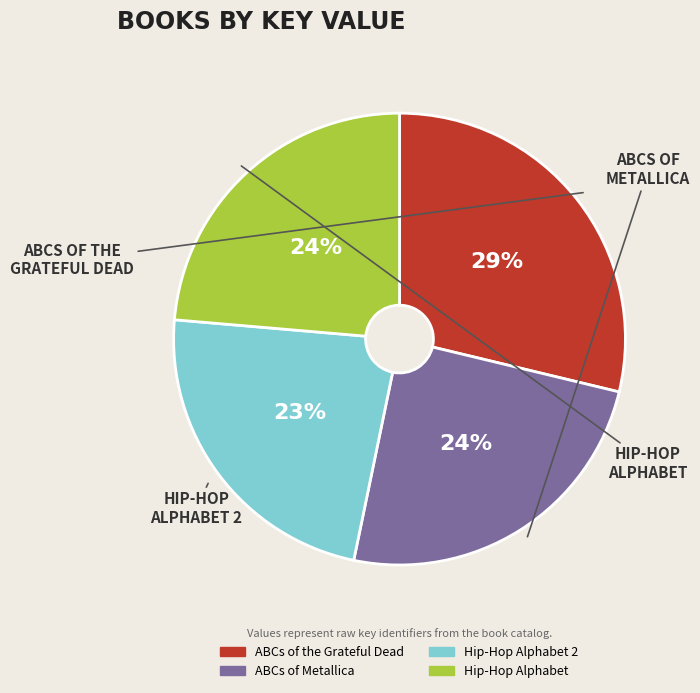

Is there a majority slice in this chart?

No